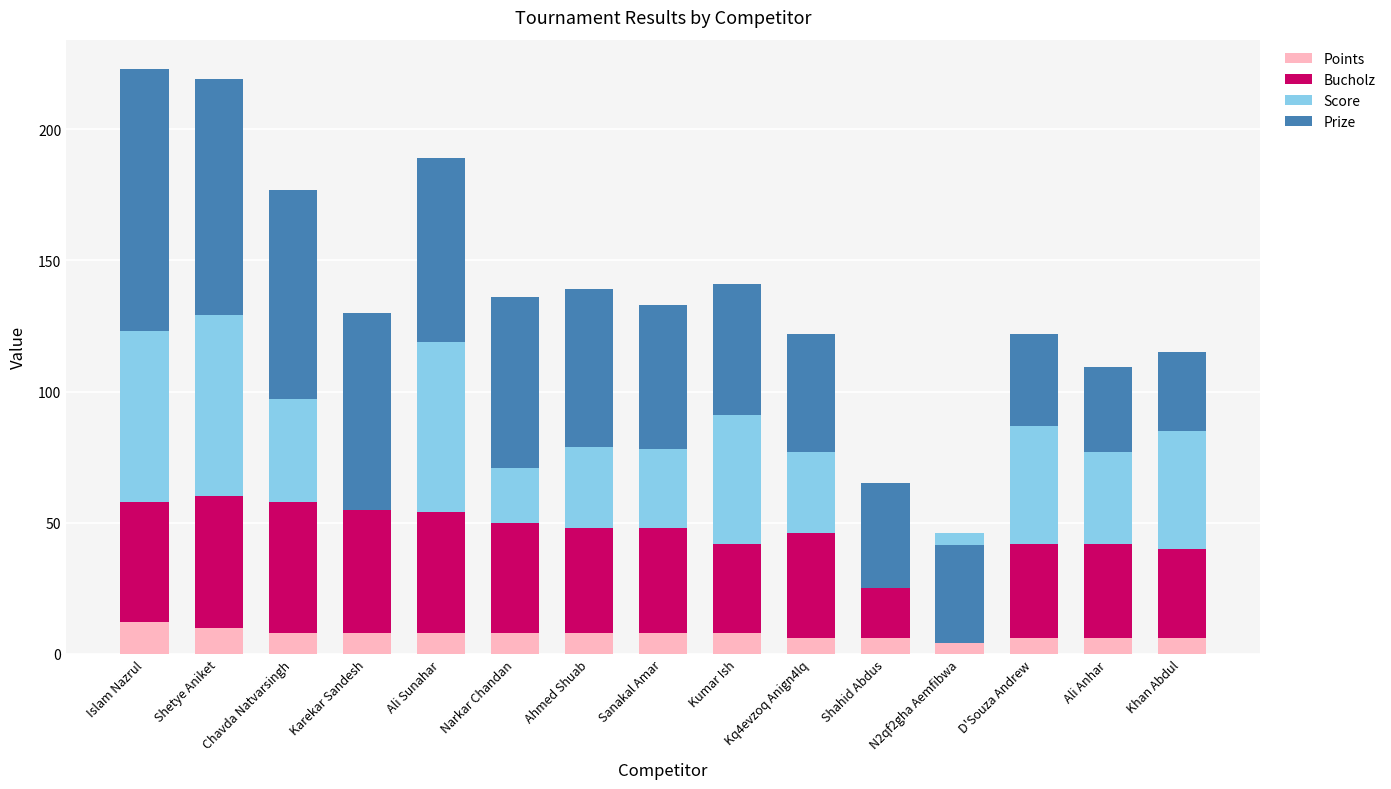

How many bars are there in total?

60